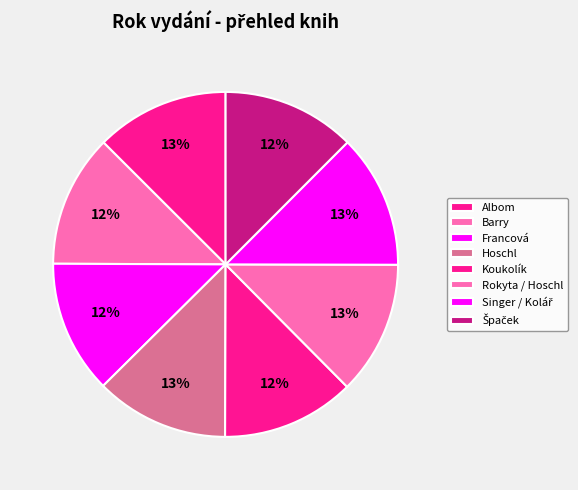

How many slices are in this pie chart?

8